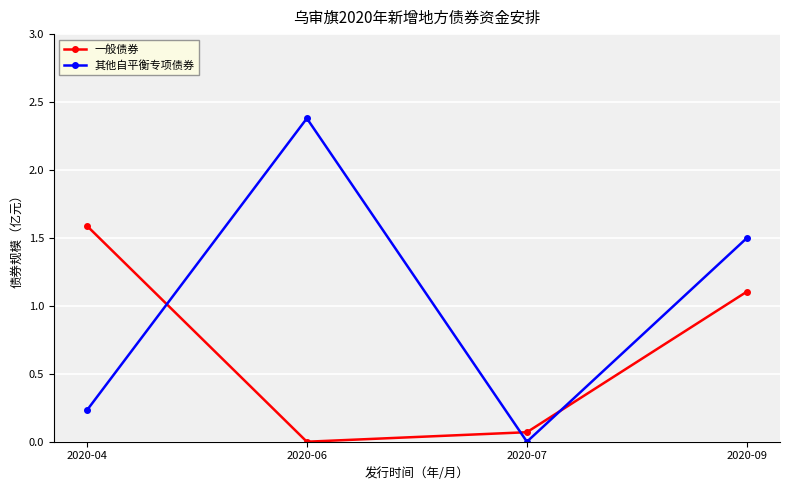

At which category does 其他自平衡专项债券 reach its first local valley?

2020-07